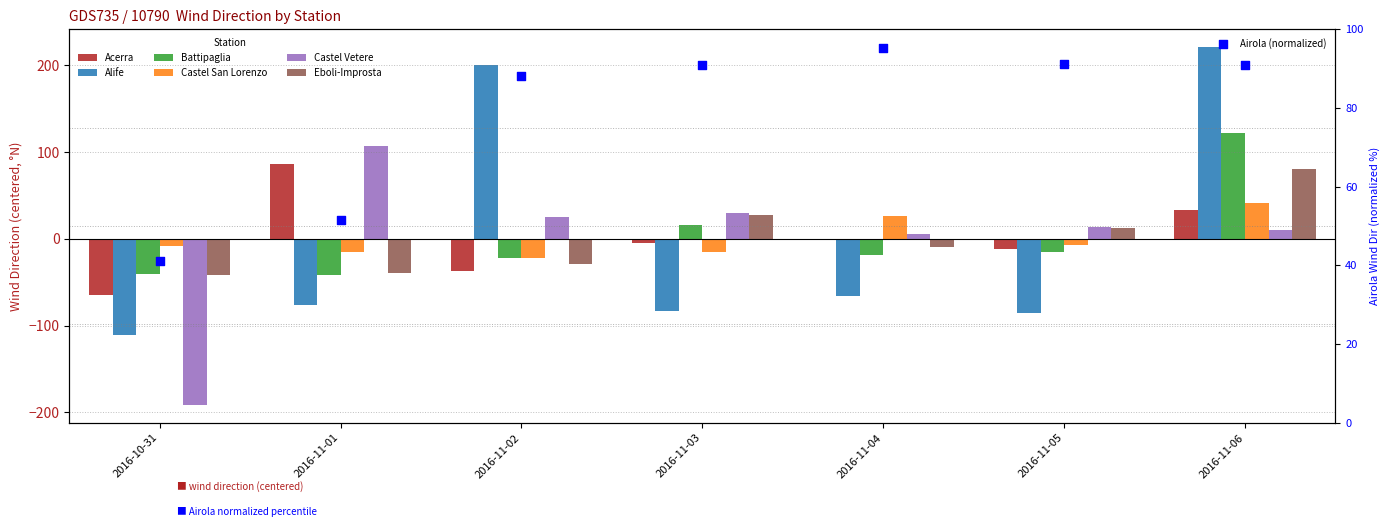

What is the total value across all series at 2016-11-05?

-93.6